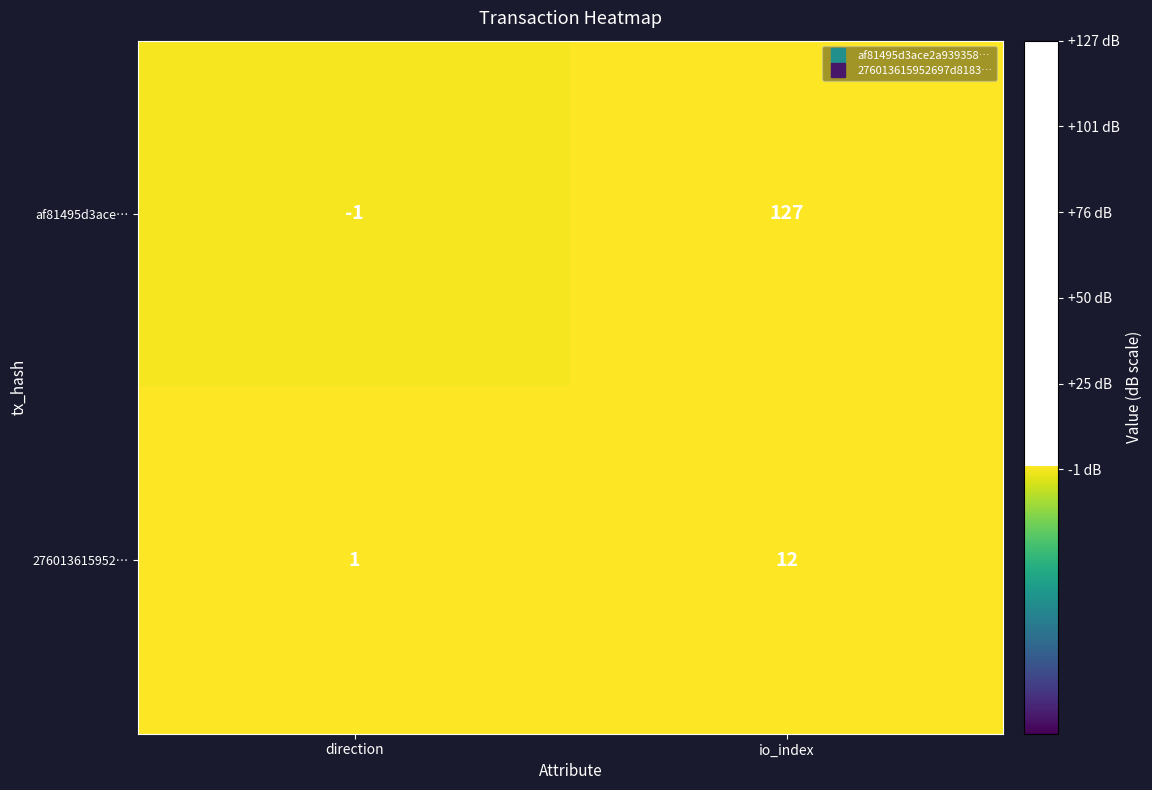

At io_index, list the series in order from largest to smallest.

af81495d3ace…, 276013615952…